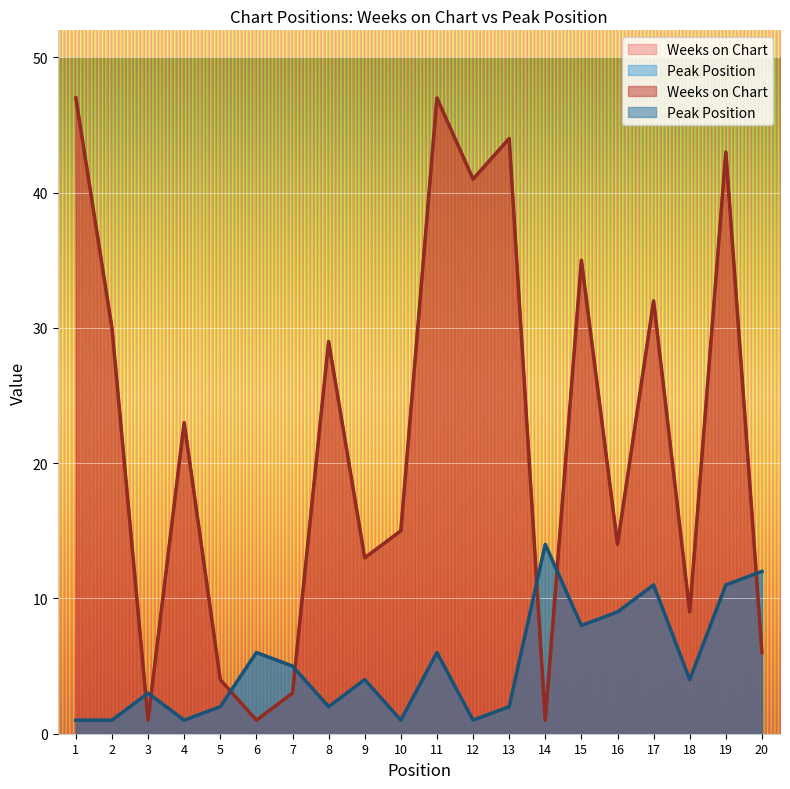

What is the sum of all Peak Position values?

104